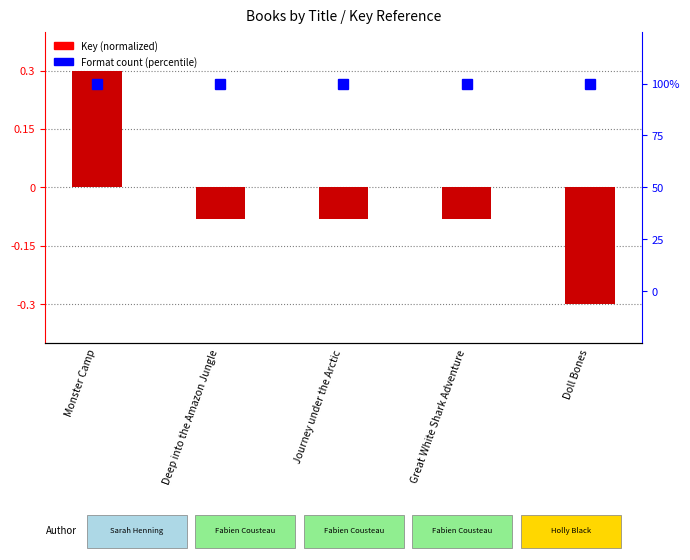

At which category does the chart reach its minimum across all series?

Doll Bones